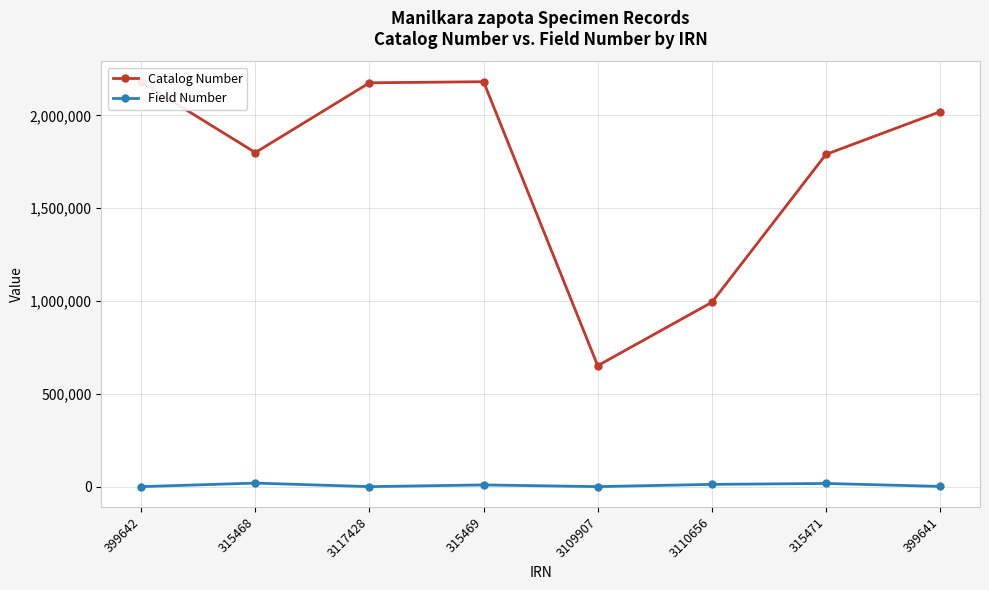

What is the average value of the Catalog Number series?

1724175